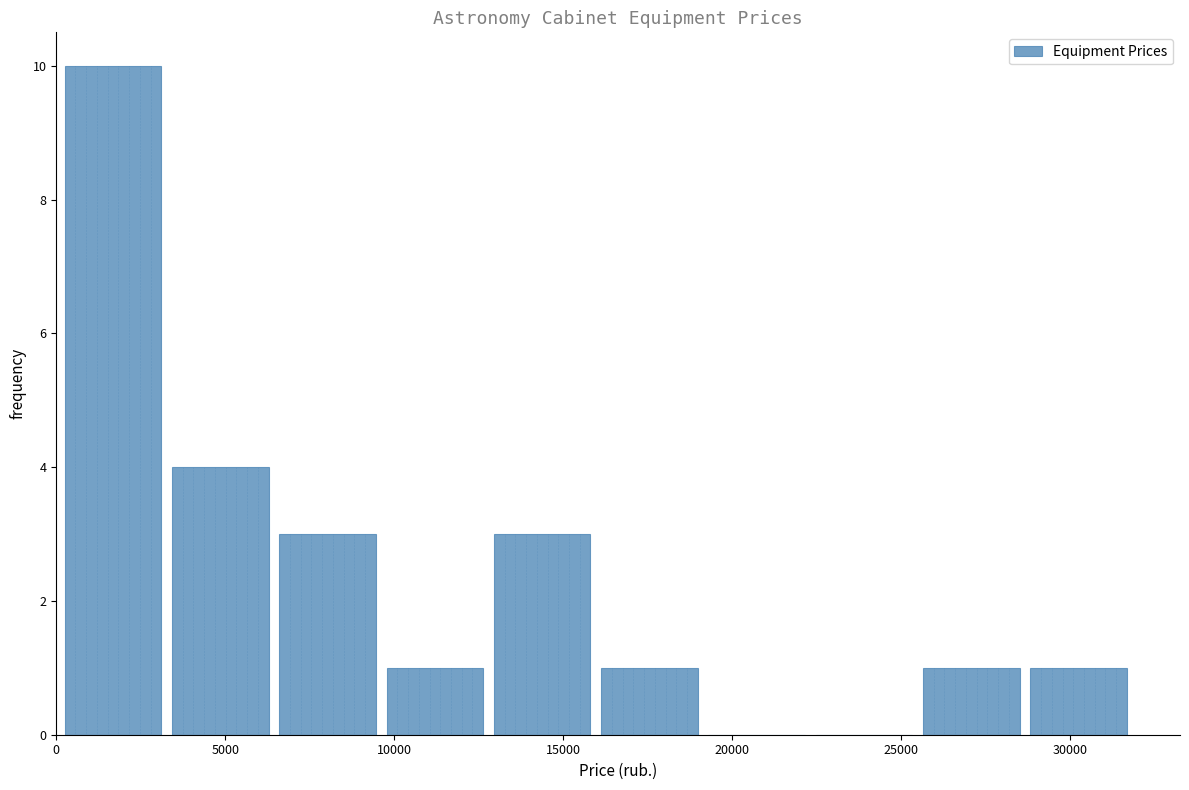

Which range on the x-axis has the tallest bar?

500 to 3500